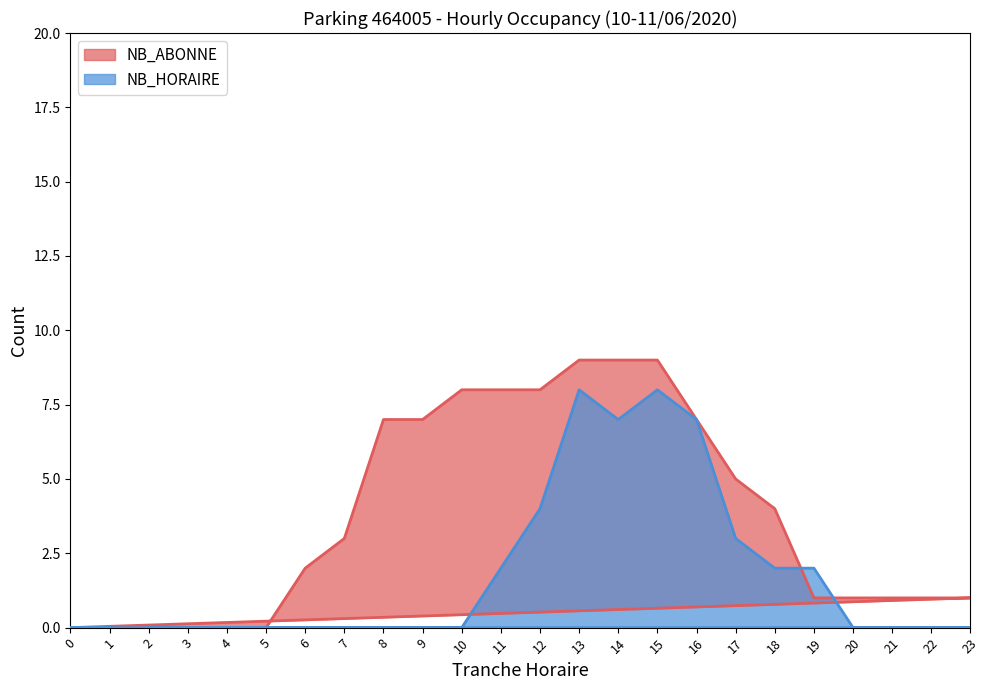

What is the total value across all series at 18?

6